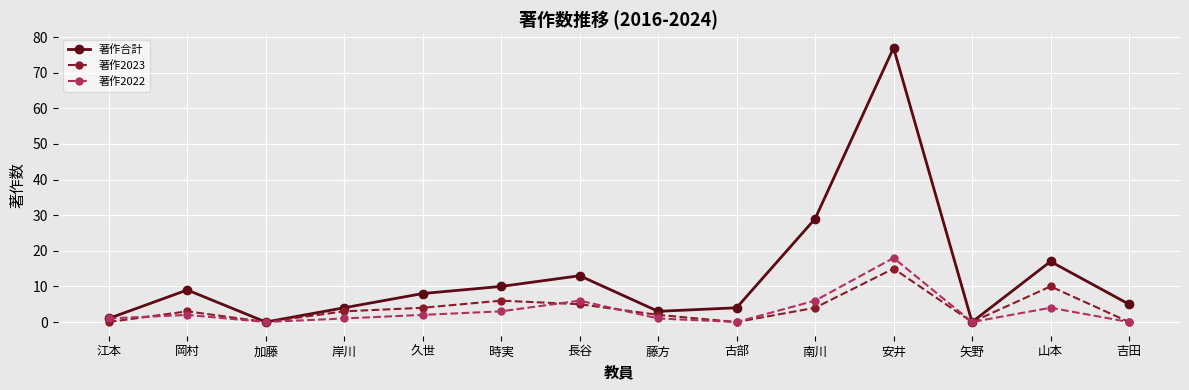

What is the difference between the 著作2022 values at 岡村 and 安井?

16